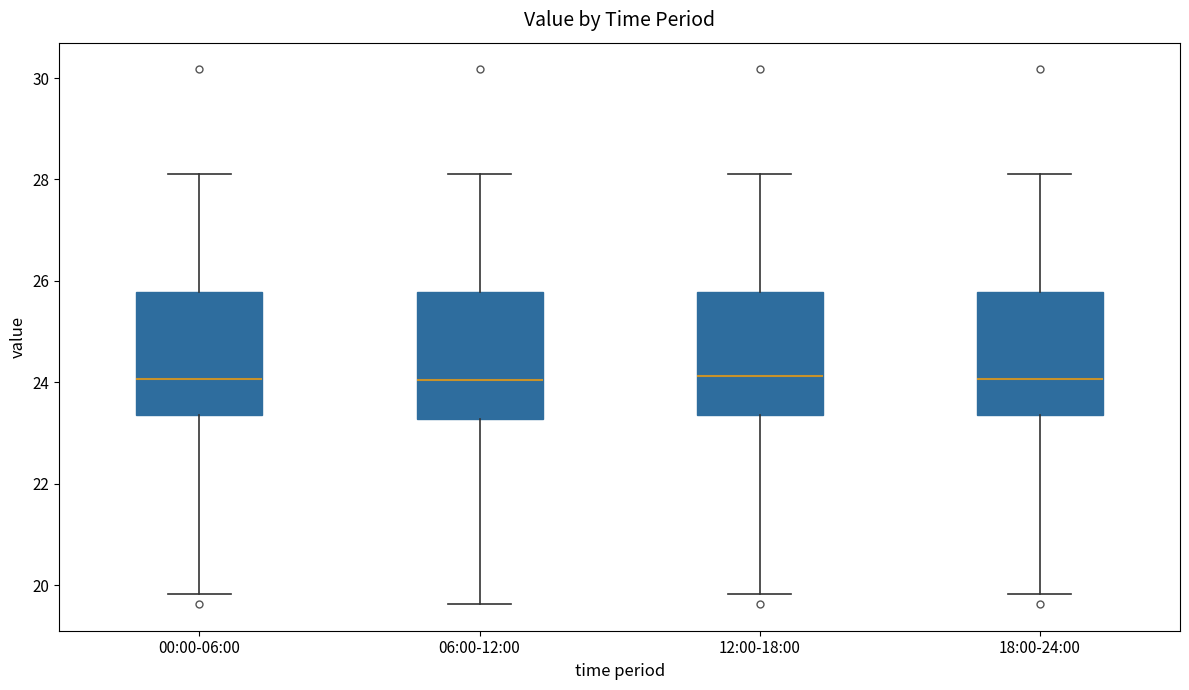

Reading left to right, read every box against the y-axis: the position of its median line, the range the box covers, and the ends of its whiskers. The values are not printed on the chart, so give them approximately, as read against the axis.

00:00-06:00: median 24.0, box 23.4 to 25.8, whiskers 19.8 to 28.2
06:00-12:00: median 24.0, box 23.2 to 25.8, whiskers 19.6 to 28.2
12:00-18:00: median 24.2, box 23.4 to 25.8, whiskers 19.8 to 28.2
18:00-24:00: median 24.0, box 23.4 to 25.8, whiskers 19.8 to 28.2